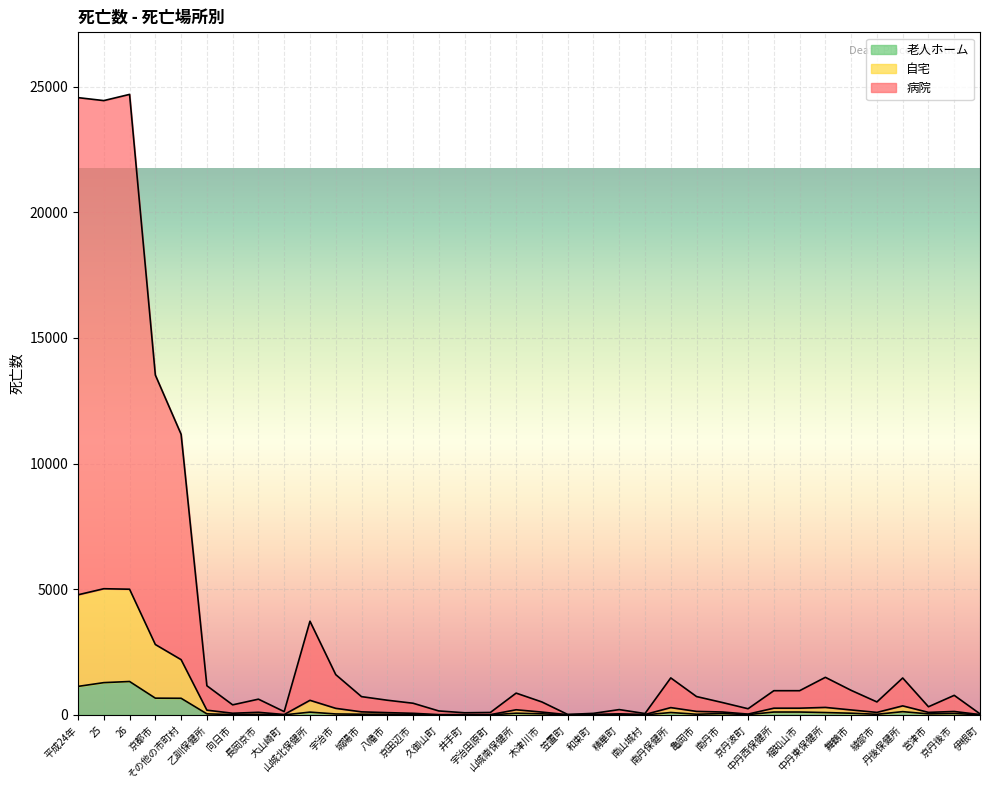

Which series changed the most between 城陽市 and 久御山町?

病院